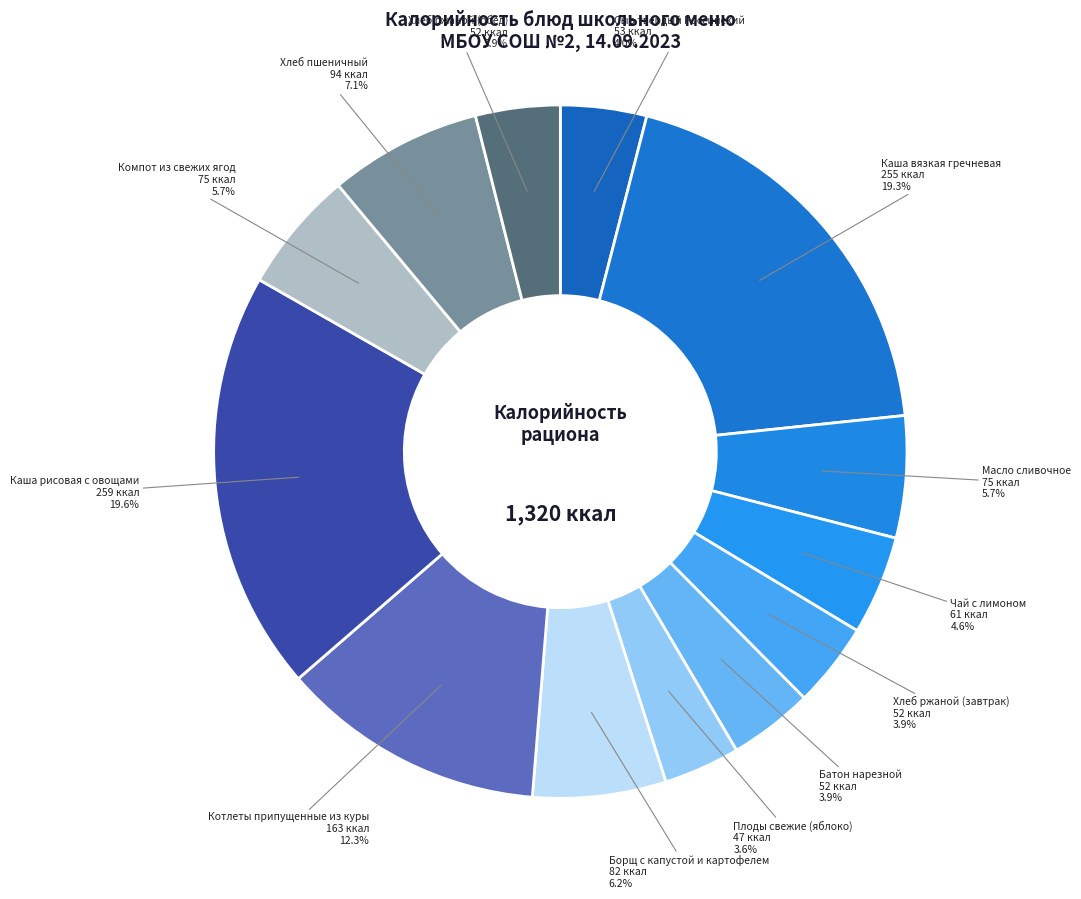

The Каша вязкая гречневая slice represents 19% of the pie. True or false?

True